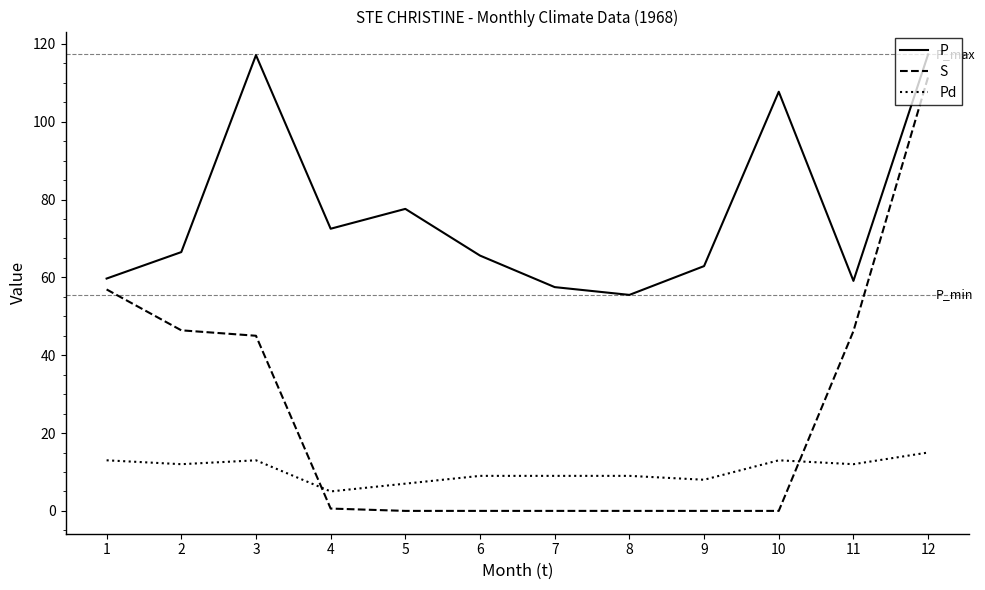

At which label does S reach its peak?

12